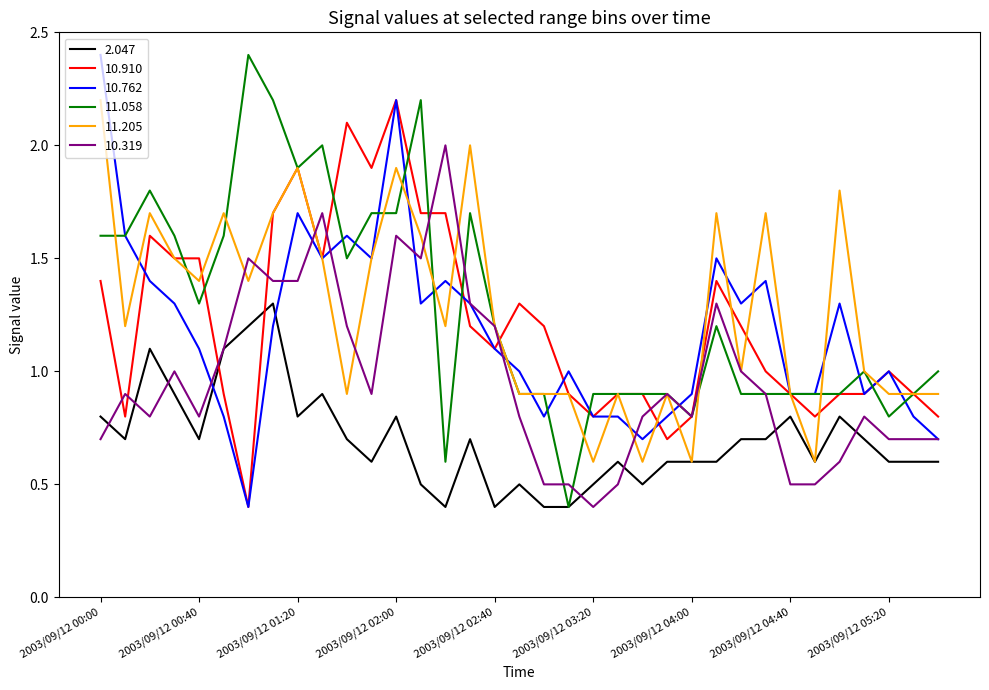

What is the maximum value for 10.319?

2.0